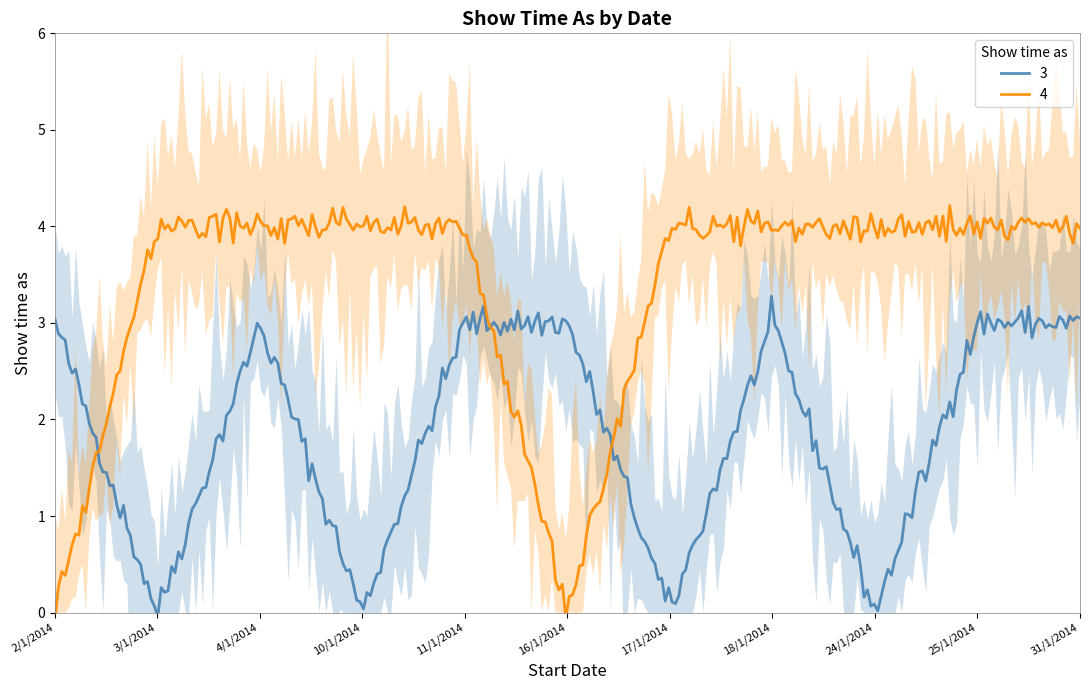

How many times do 3 and 4 cross each other?

3